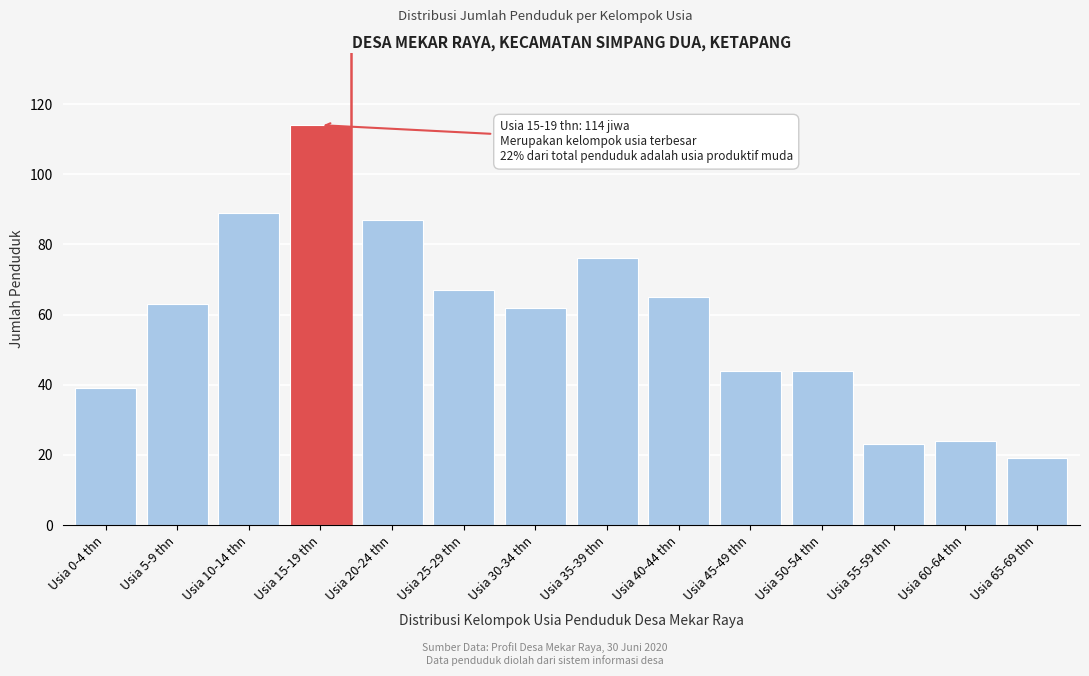

Reading left to right, transcribe all the data shown in this chart.

Usia 0-4 thn=39	Usia 5-9 thn=63	Usia 10-14 thn=89	Usia 15-19 thn=114	Usia 20-24 thn=87	Usia 25-29 thn=67	Usia 30-34 thn=62	Usia 35-39 thn=76	Usia 40-44 thn=65	Usia 45-49 thn=44	Usia 50-54 thn=44	Usia 55-59 thn=23	Usia 60-64 thn=24	Usia 65-69 thn=19